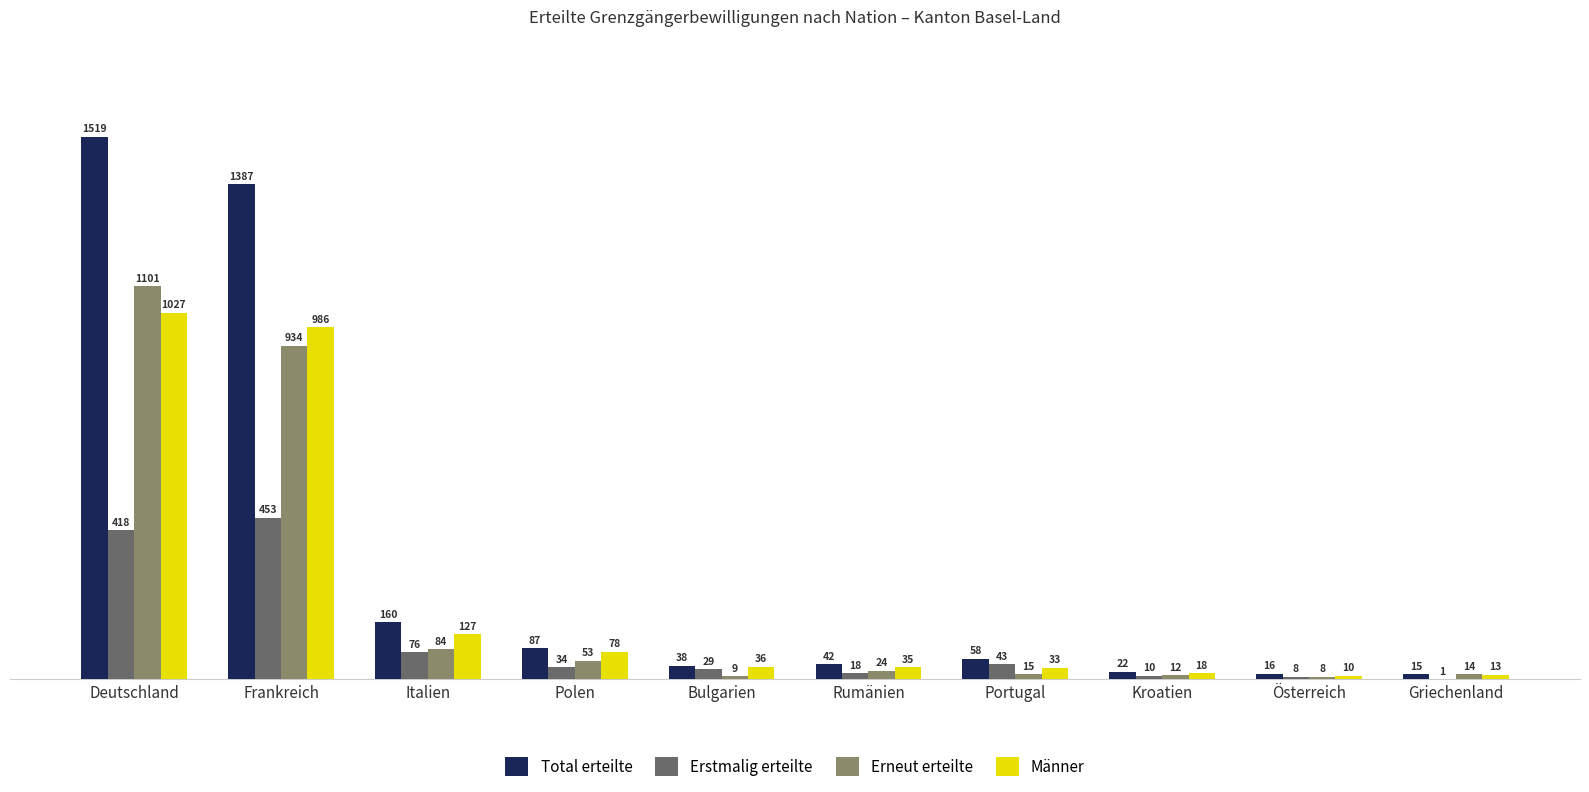

What is the difference between the Total erteilte values at Italien and Rumänien?

118